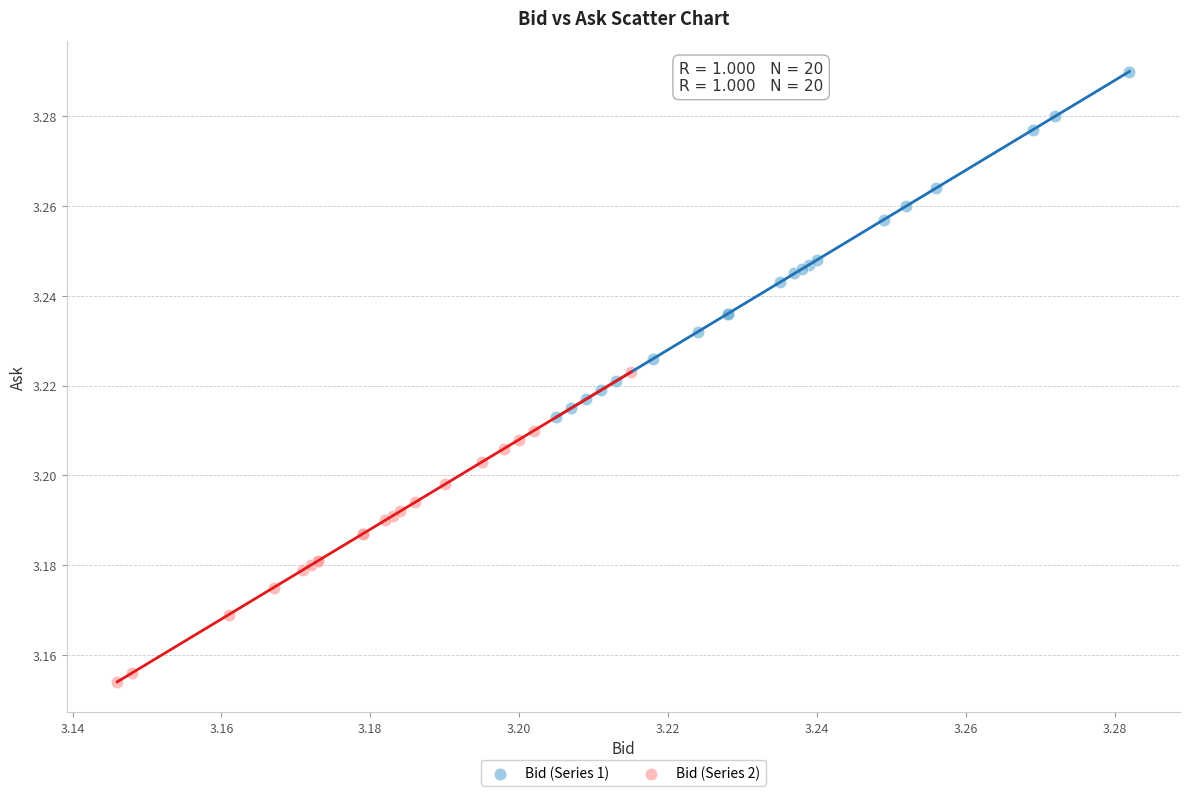

Which series has the widest spread of Y values?

Bid (Series 1)